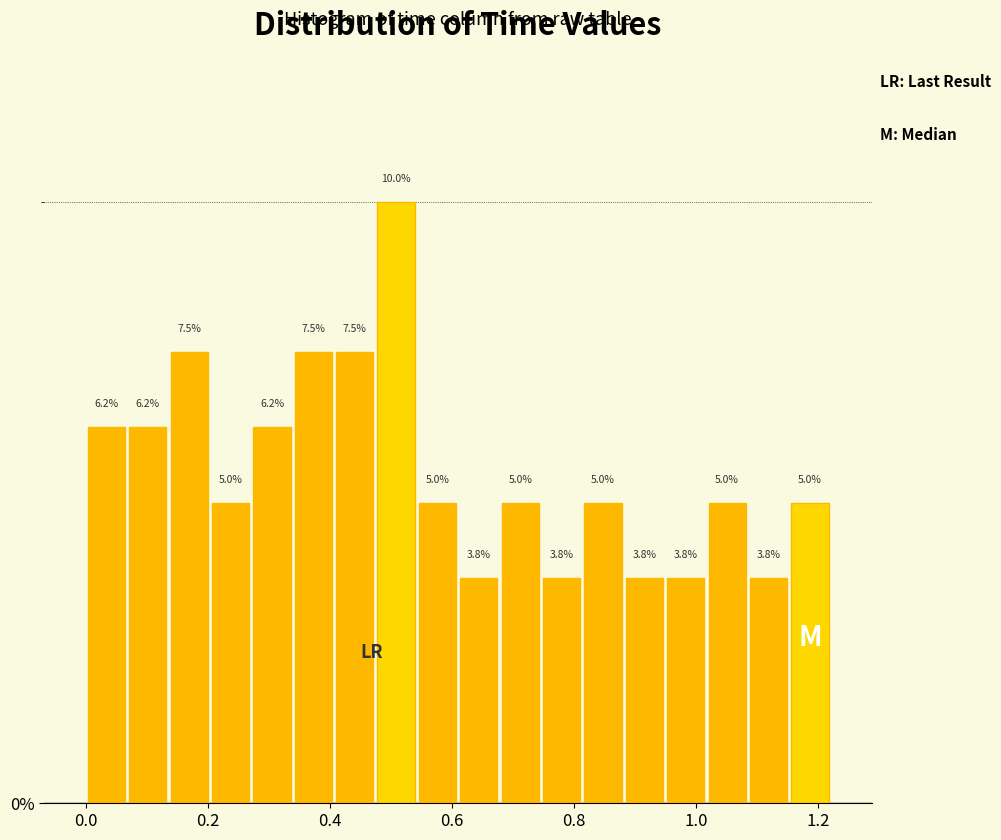

Around what value on the x-axis is the tallest bar? Give the approximate position of its centre, as read against the axis.

0.50